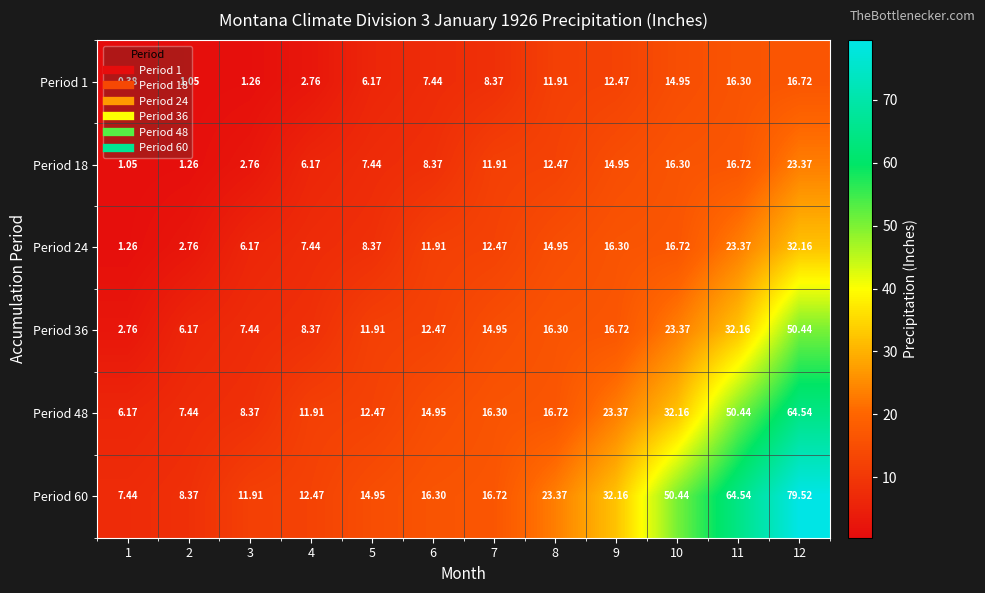

Reading left to right, what are all the values shown in this chart?

Period 1: 1=0.4	2=1.1	3=1.3	4=2.8	5=6.2	6=7.4	7=8.4	8=11.9	9=12.5	10=14.9	11=16.3	12=16.7
Period 18: 1=1.1	2=1.3	3=2.8	4=6.2	5=7.4	6=8.4	7=11.9	8=12.5	9=14.9	10=16.3	11=16.7	12=23.4
Period 24: 1=1.3	2=2.8	3=6.2	4=7.4	5=8.4	6=11.9	7=12.5	8=14.9	9=16.3	10=16.7	11=23.4	12=32.2
Period 36: 1=2.8	2=6.2	3=7.4	4=8.4	5=11.9	6=12.5	7=14.9	8=16.3	9=16.7	10=23.4	11=32.2	12=50.4
Period 48: 1=6.2	2=7.4	3=8.4	4=11.9	5=12.5	6=14.9	7=16.3	8=16.7	9=23.4	10=32.2	11=50.4	12=64.5
Period 60: 1=7.4	2=8.4	3=11.9	4=12.5	5=14.9	6=16.3	7=16.7	8=23.4	9=32.2	10=50.4	11=64.5	12=79.5